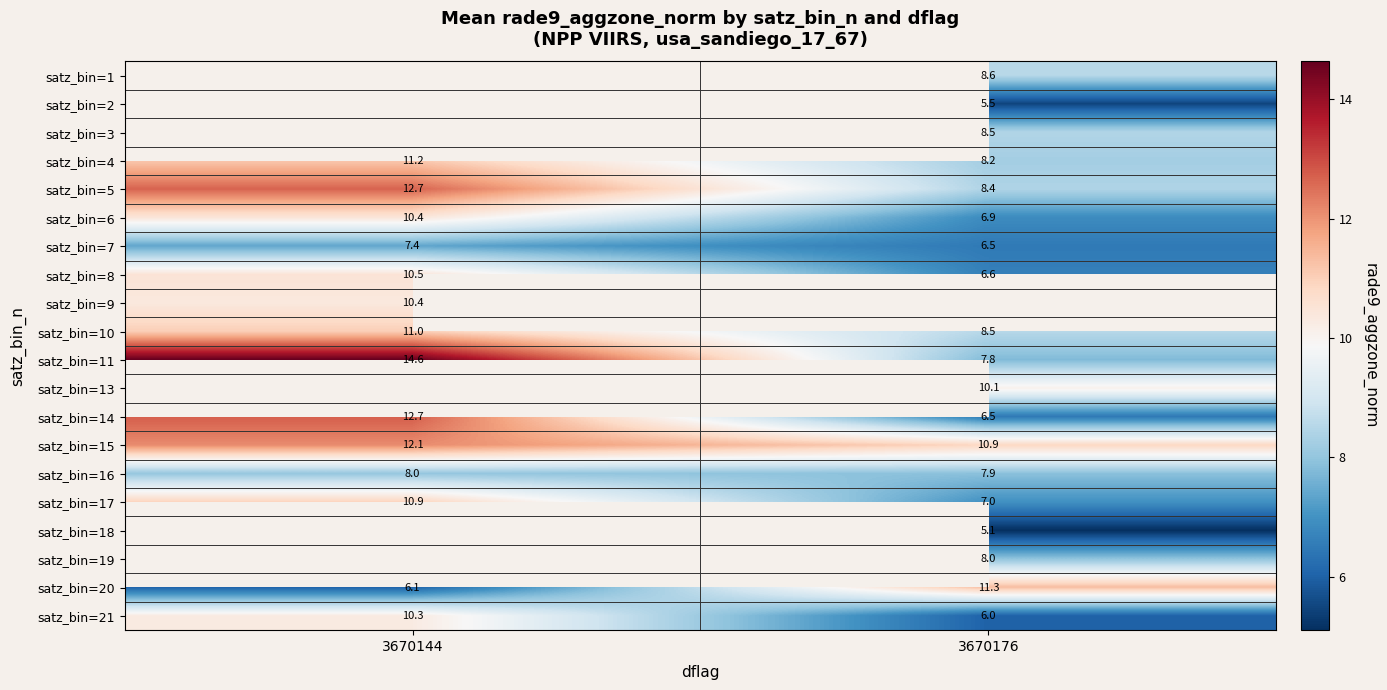

Is the value of satz_bin=17 at 3670176 greater than the value of satz_bin=7 at 3670144?

No